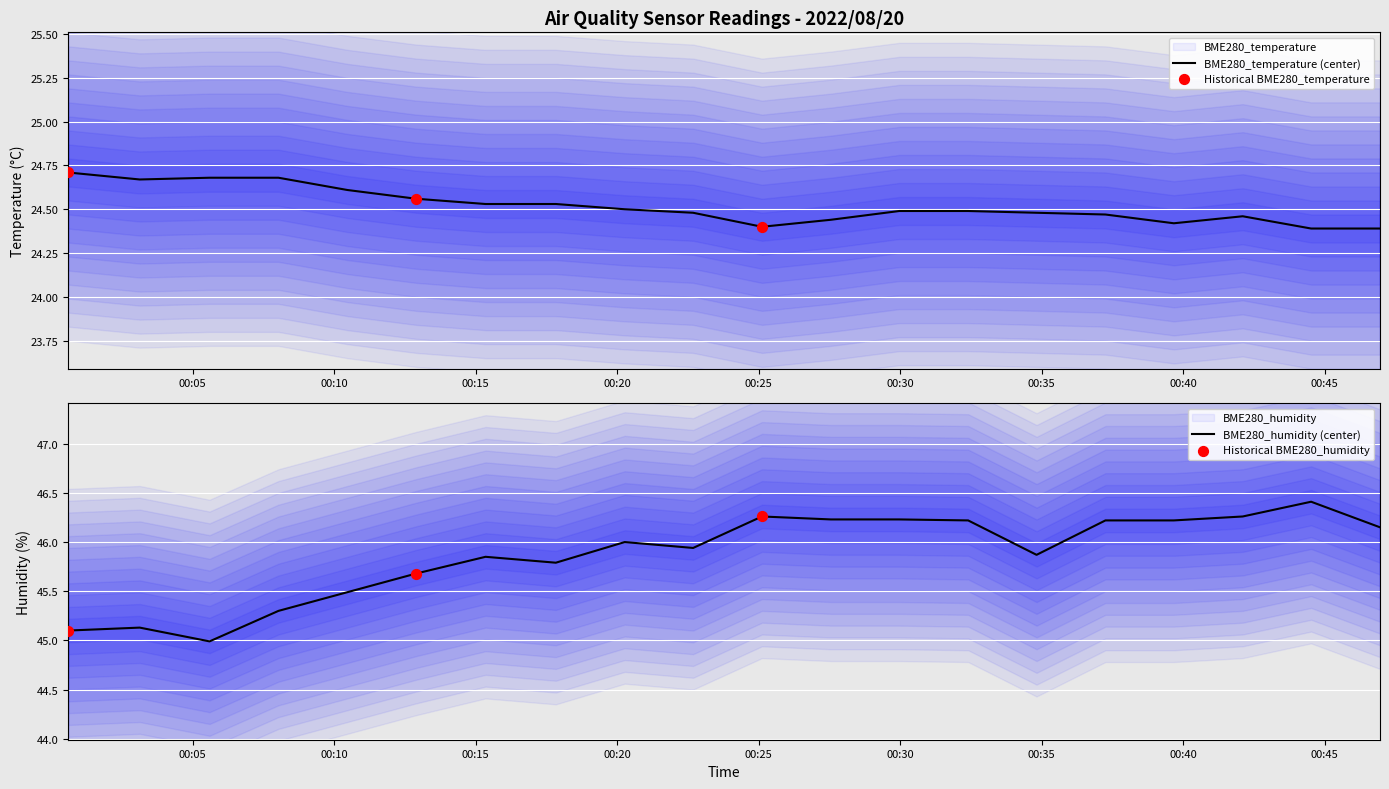

Which series has the largest Y range (max minus min)?

BME280_humidity